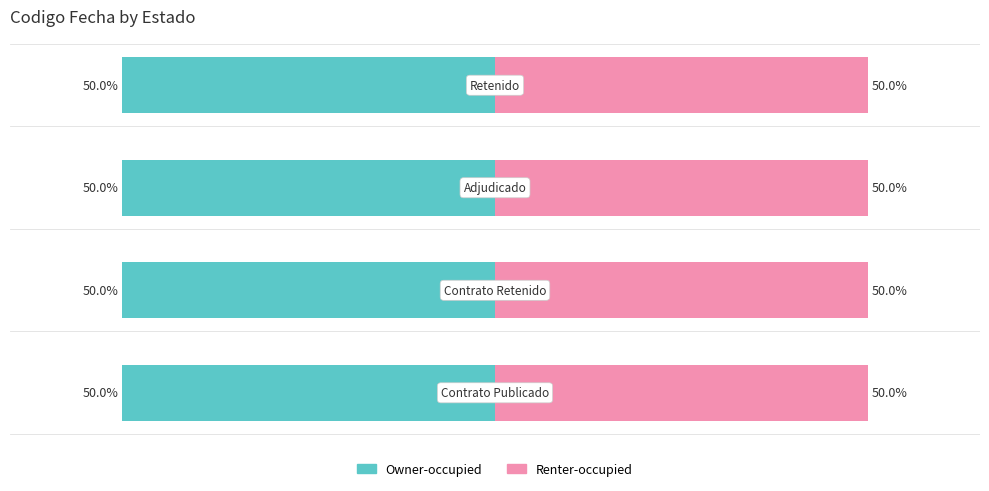

Which series has the widest spread of values?

Owner-occupied